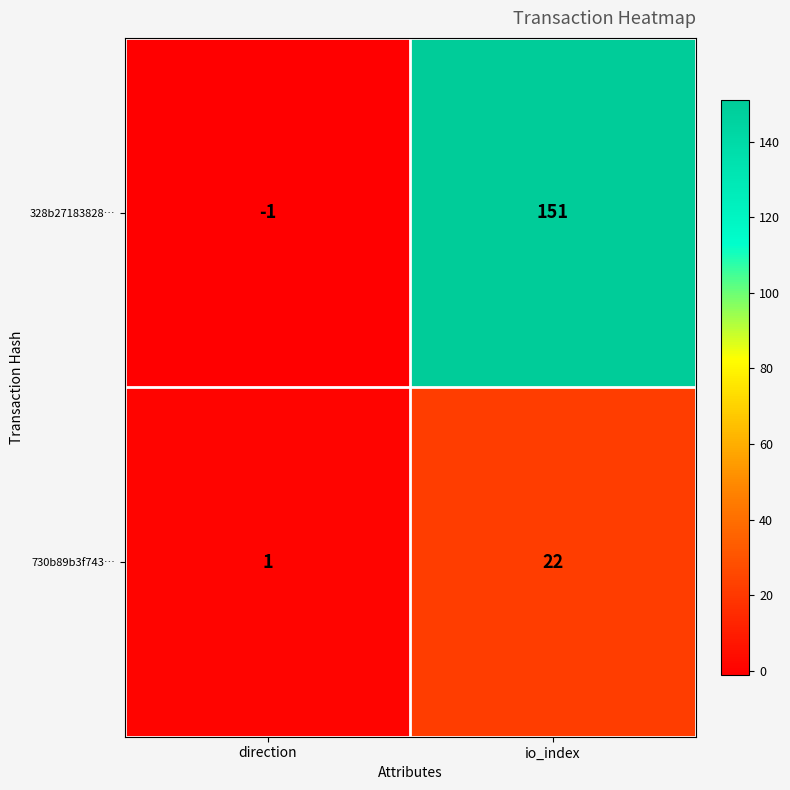

Which category has the highest value across all series?

io_index